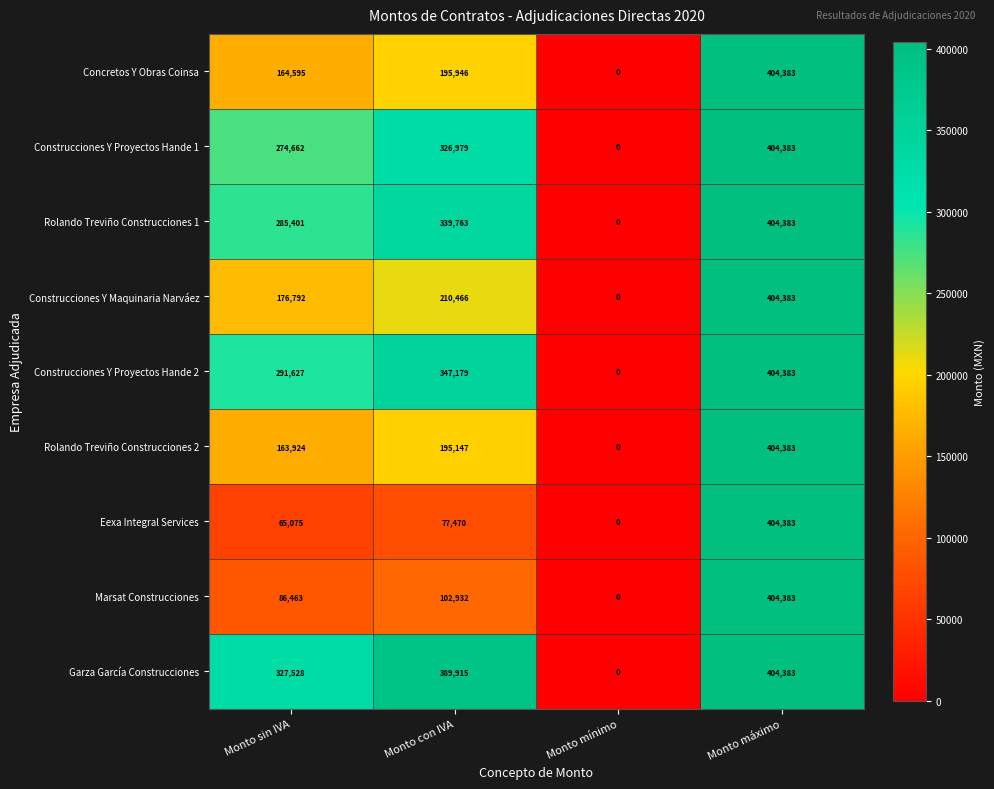

What is the difference between the maximum and minimum values in the Rolando Treviño Construcciones 1 series?

404383